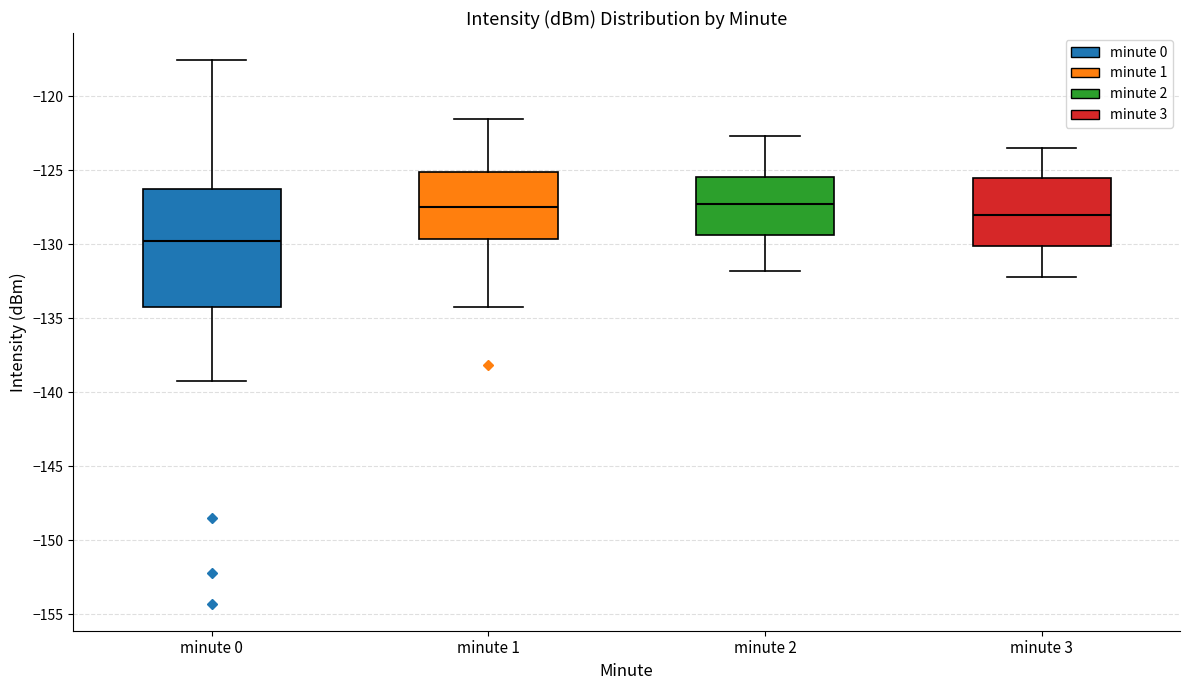

Reading left to right, transcribe this box plot: for each box, give where its median line is, the range the box spans, and where its two whiskers end, as read against the y-axis. The values are not printed on the chart, so give them approximately, as read against the axis.

minute 0: median -129.5, box -134.0 to -126.0, whiskers -139.5 to -117.5
minute 1: median -127.5, box -129.5 to -125.0, whiskers -134.0 to -121.5
minute 2: median -127.5, box -129.5 to -125.5, whiskers -132.0 to -122.5
minute 3: median -128.0, box -130.0 to -125.5, whiskers -132.0 to -123.5